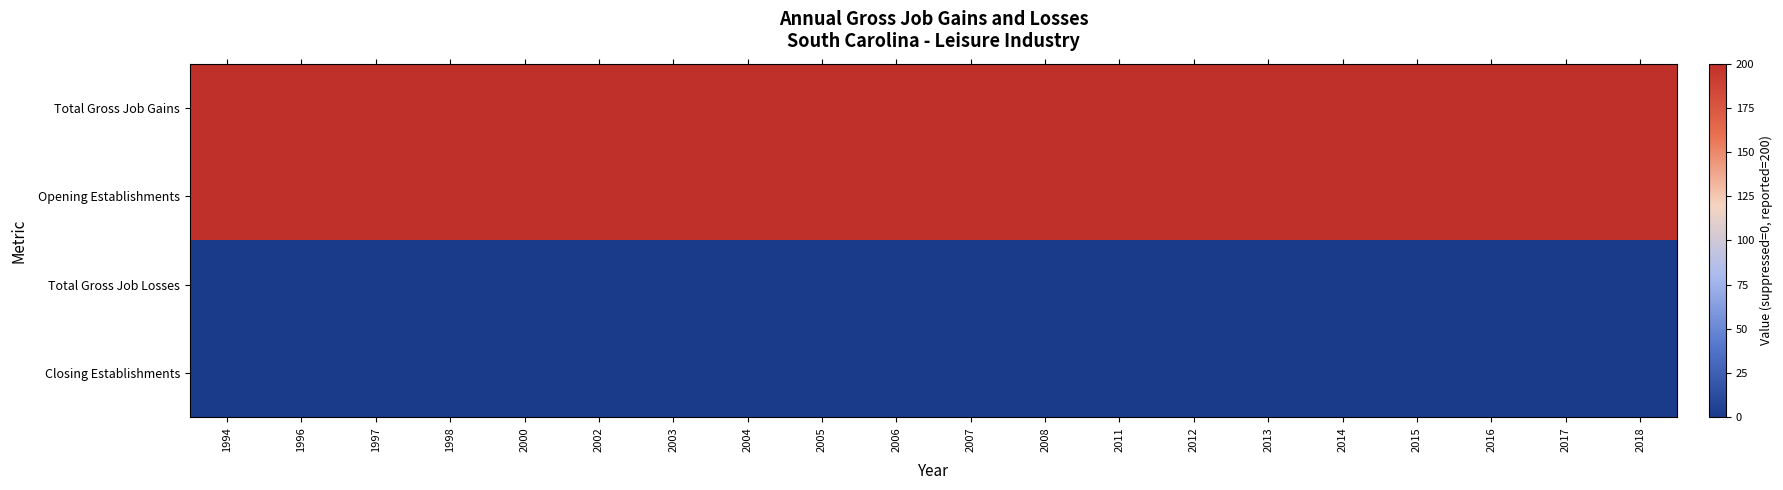

Reading left to right, what are all the values shown in this chart?

Total Gross Job Gains: 1994=200	1996=200	1997=200	1998=200	2000=200	2002=200	2003=200	2004=200	2005=200	2006=200	2007=200	2008=200	2011=200	2012=200	2013=200	2014=200	2015=200	2016=200	2017=200	2018=200
Opening Establishments: 1994=200	1996=200	1997=200	1998=200	2000=200	2002=200	2003=200	2004=200	2005=200	2006=200	2007=200	2008=200	2011=200	2012=200	2013=200	2014=200	2015=200	2016=200	2017=200	2018=200
Total Gross Job Losses: 1994=0	1996=0	1997=0	1998=0	2000=0	2002=0	2003=0	2004=0	2005=0	2006=0	2007=0	2008=0	2011=0	2012=0	2013=0	2014=0	2015=0	2016=0	2017=0	2018=0
Closing Establishments: 1994=0	1996=0	1997=0	1998=0	2000=0	2002=0	2003=0	2004=0	2005=0	2006=0	2007=0	2008=0	2011=0	2012=0	2013=0	2014=0	2015=0	2016=0	2017=0	2018=0